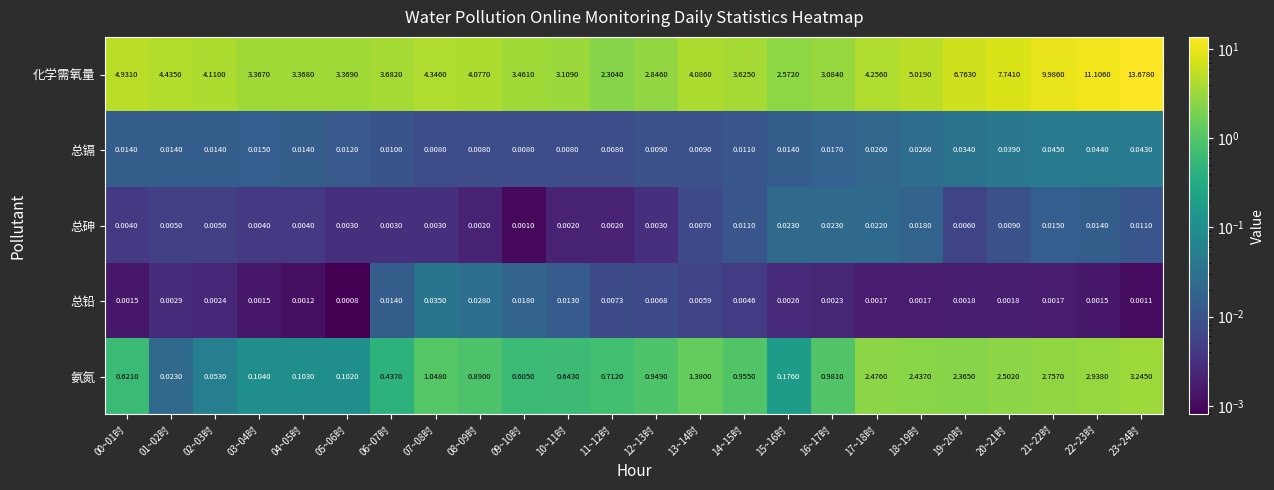

Which series has the largest range (max minus min)?

化学需氧量